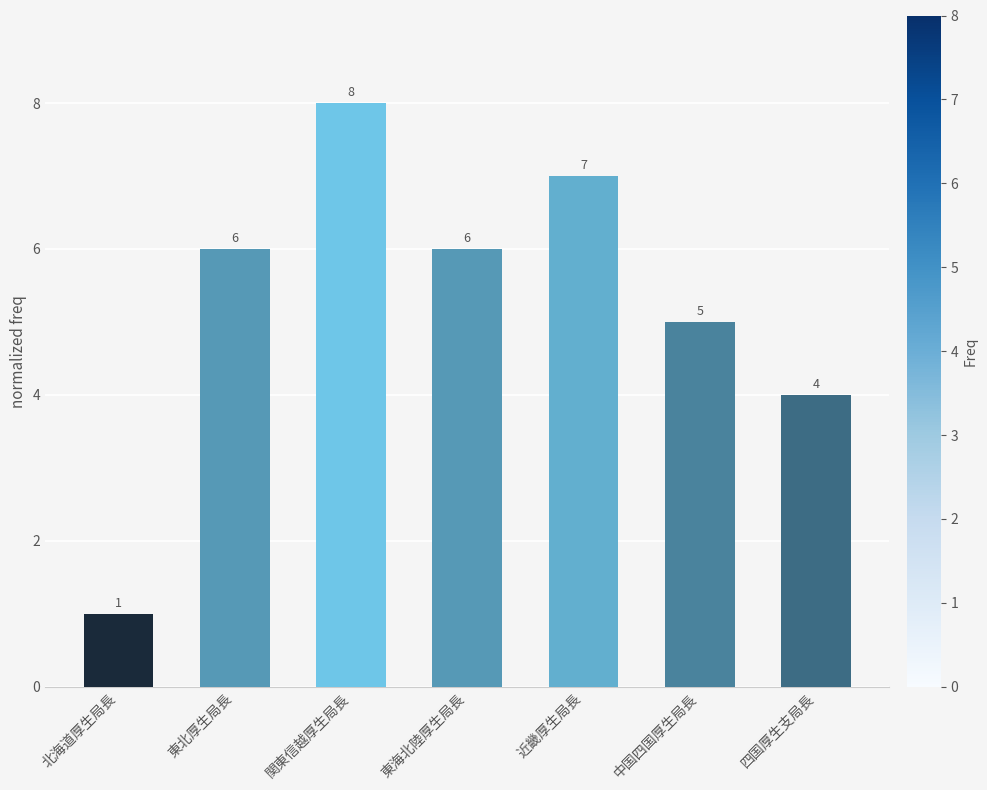

What is the label of the 1st bar from the right?

四国厚生支局長